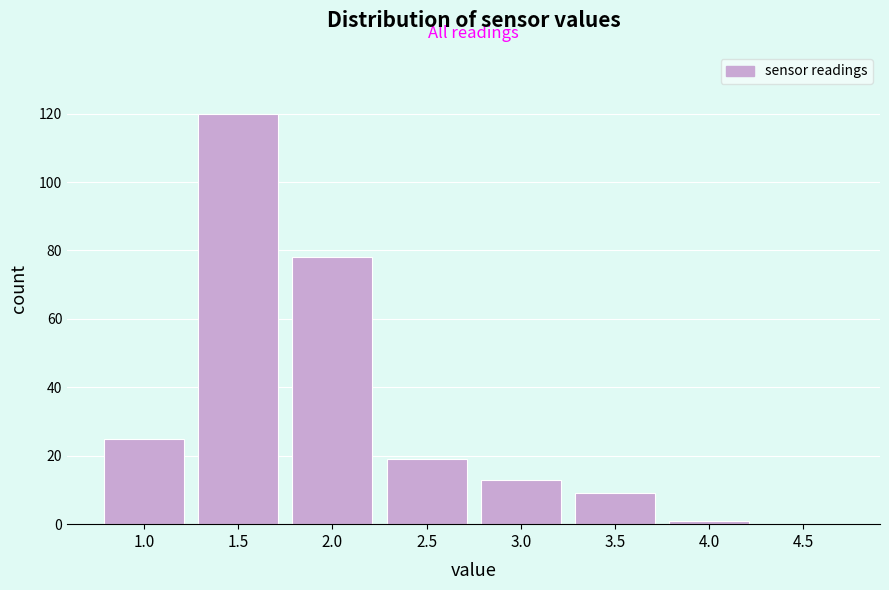

Reading left to right, extract all data points from this chart.

1.0=25	1.5=120	2.0=78	2.5=19	3.0=13	3.5=9	4.0=1	4.5=0